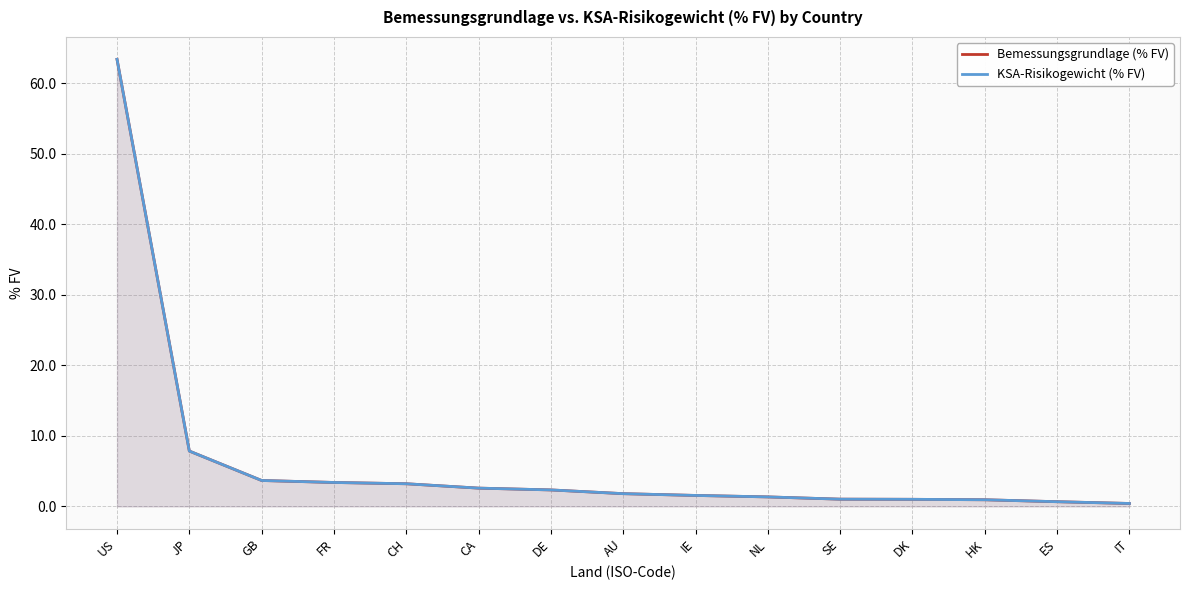

What is the total value across all series at HK?

1.9